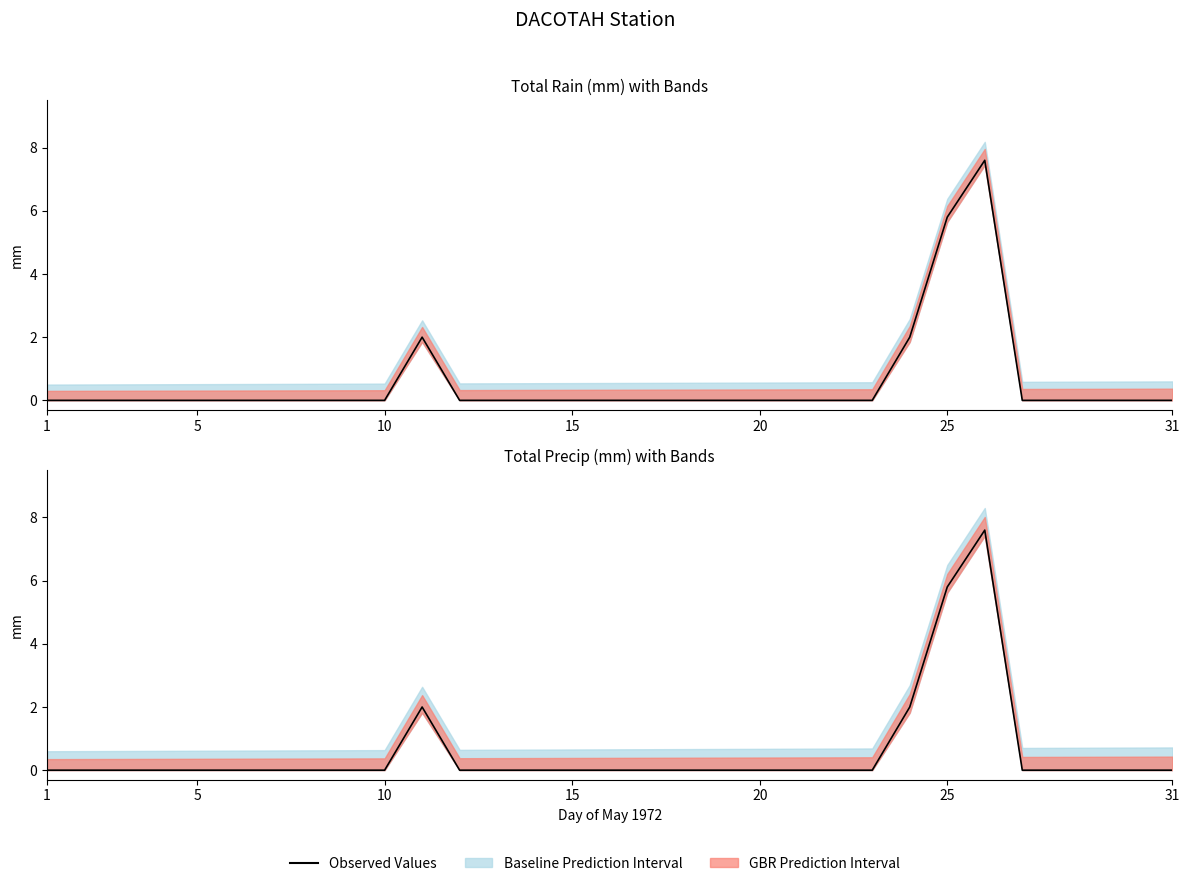

What is the label of the 31st point from the left?

31